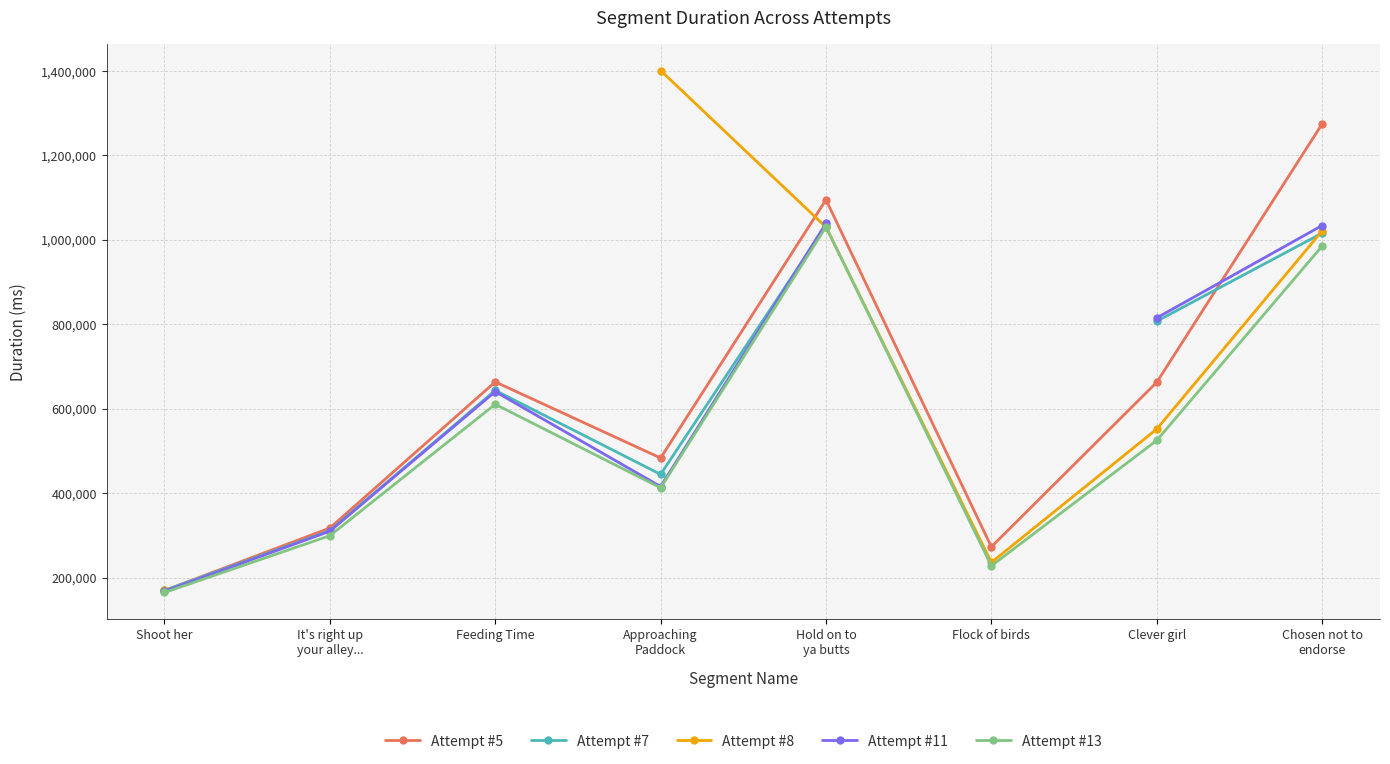

The value of Attempt #5 at Feeding Time is 663293. True or false?

True